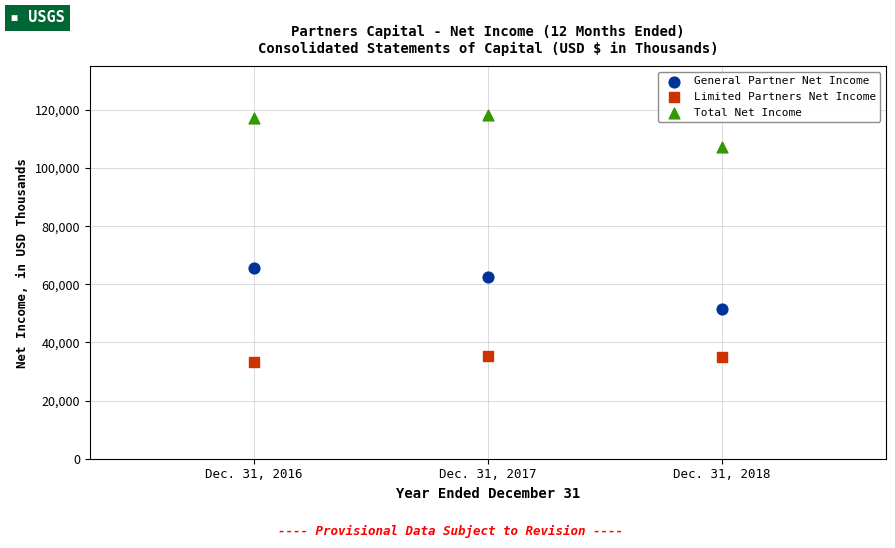

Which series has the widest spread of Y values?

General Partner Net Income